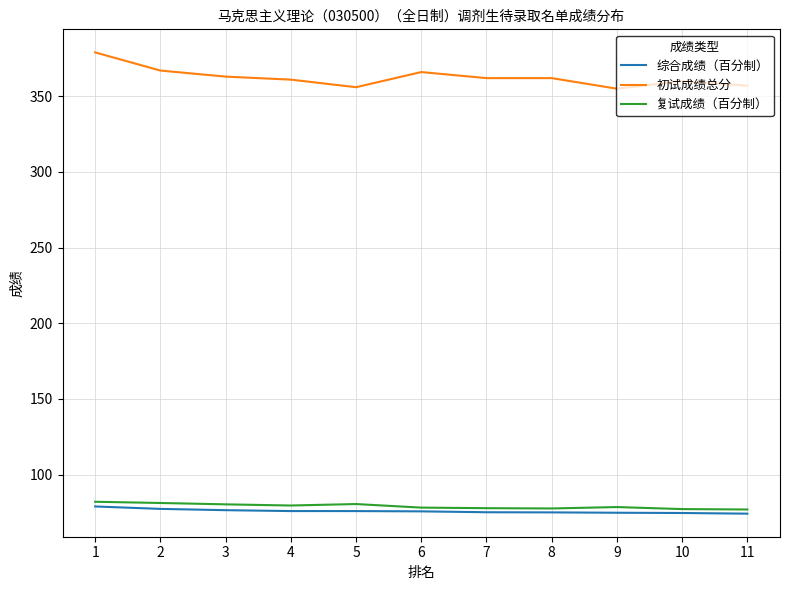

Count the number of categories in the chart.

11